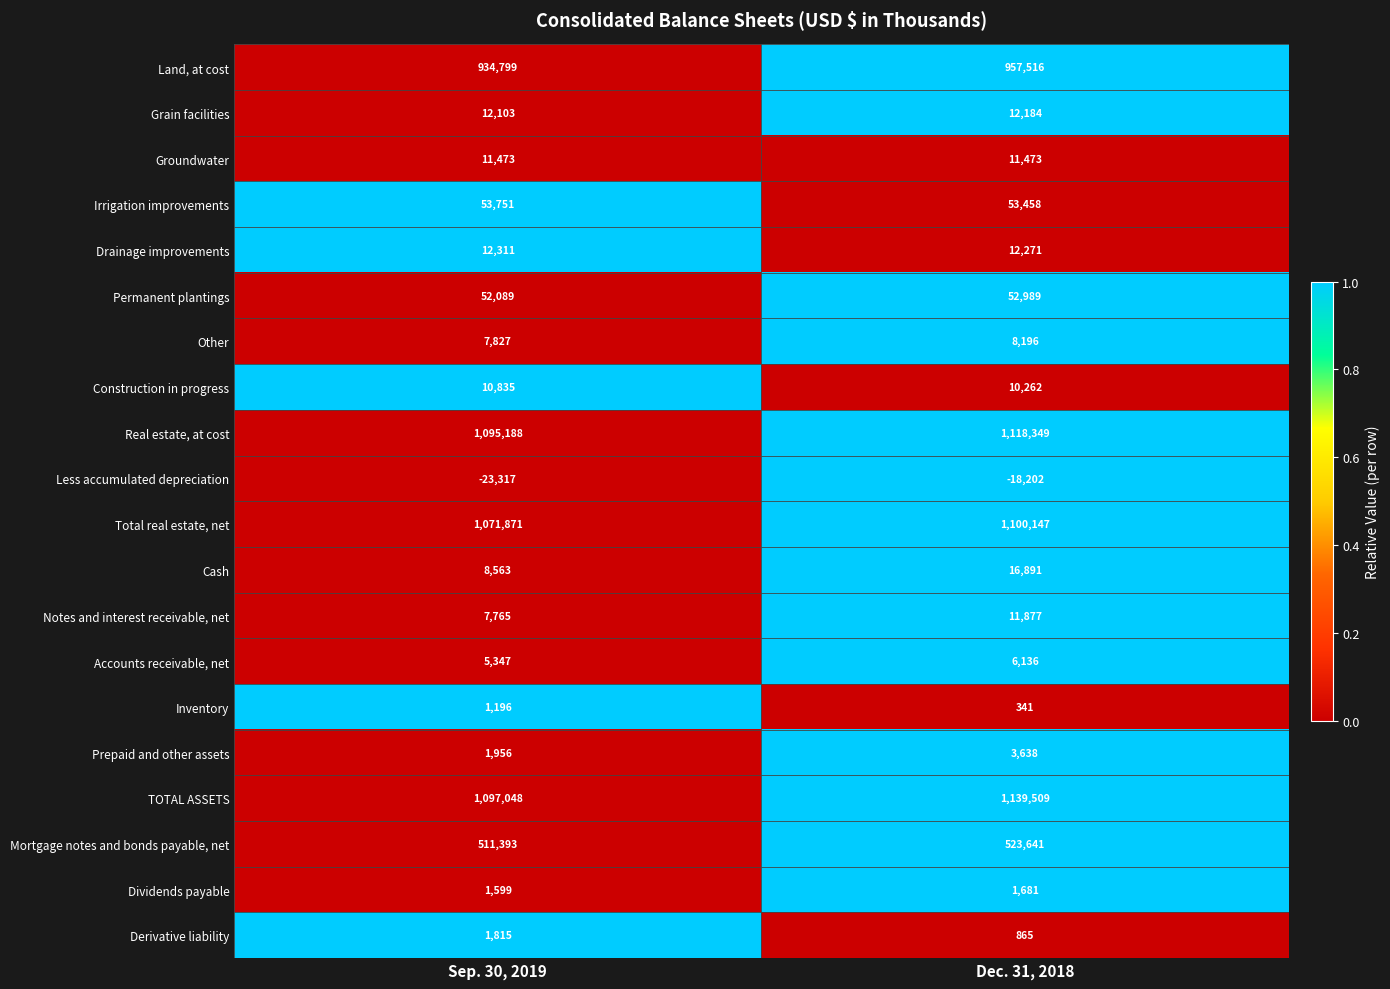

At Sep. 30, 2019, list the series in order from largest to smallest.

TOTAL ASSETS, Real estate, at cost, Total real estate, net, Land, at cost, Mortgage notes and bonds payable, net, Irrigation improvements, Permanent plantings, Drainage improvements, Grain facilities, Groundwater, Construction in progress, Cash, Other, Notes and interest receivable, net, Accounts receivable, net, Prepaid and other assets, Derivative liability, Dividends payable, Inventory, Less accumulated depreciation